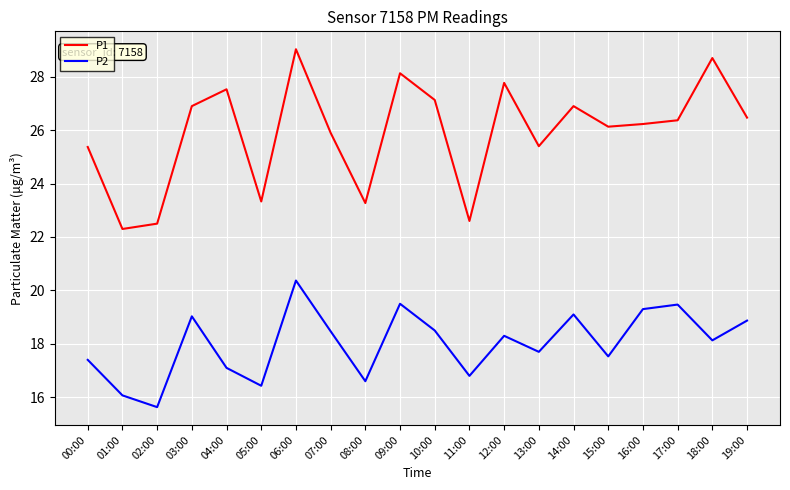

Reading left to right, list all the values displayed in this chart.

P1: 00:00=25.4	01:00=22.3	02:00=22.5	03:00=26.9	04:00=27.5	05:00=23.3	06:00=29.0	07:00=25.9	08:00=23.3	09:00=28.1	10:00=27.1	11:00=22.6	12:00=27.8	13:00=25.4	14:00=26.9	15:00=26.1	16:00=26.2	17:00=26.4	18:00=28.7	19:00=26.5
P2: 00:00=17.4	01:00=16.1	02:00=15.6	03:00=19.0	04:00=17.1	05:00=16.4	06:00=20.4	07:00=18.5	08:00=16.6	09:00=19.5	10:00=18.5	11:00=16.8	12:00=18.3	13:00=17.7	14:00=19.1	15:00=17.5	16:00=19.3	17:00=19.5	18:00=18.1	19:00=18.9